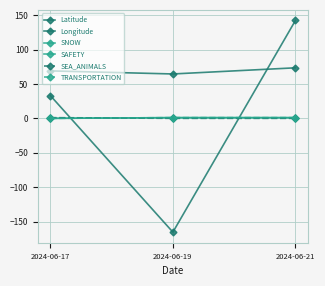

Which series has the widest spread of values?

Longitude